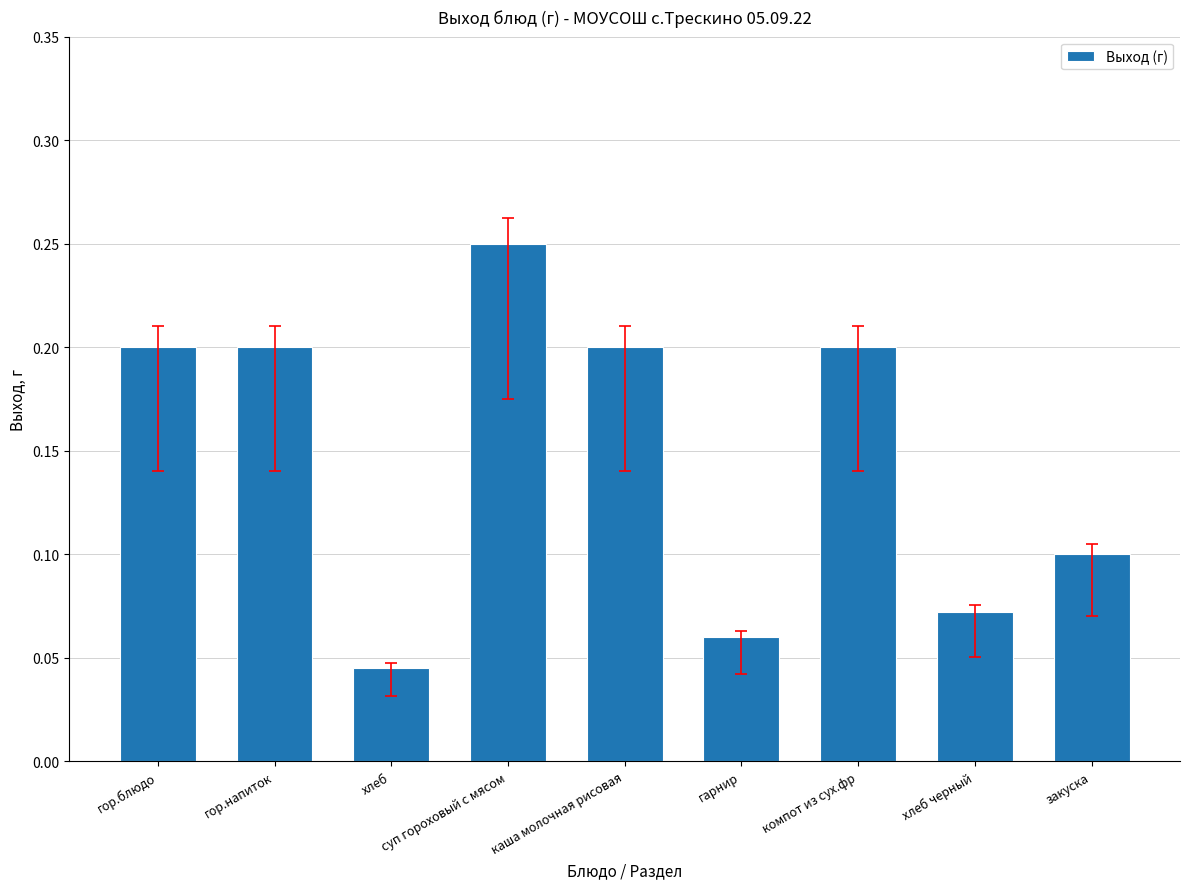

Where is the data nearest to the value 0?

хлеб